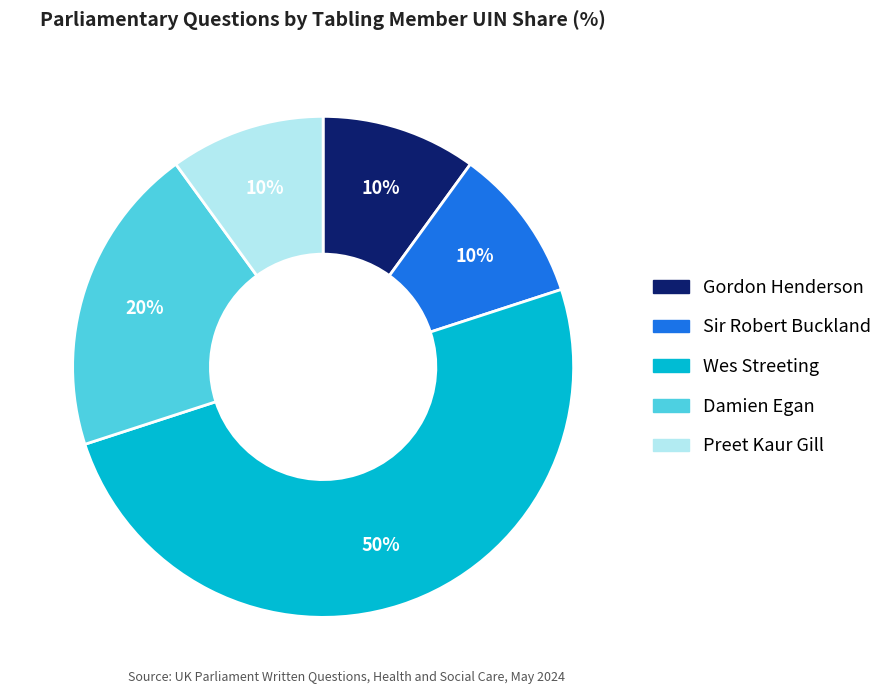

To the nearest percent, what is the average slice percentage?

20%